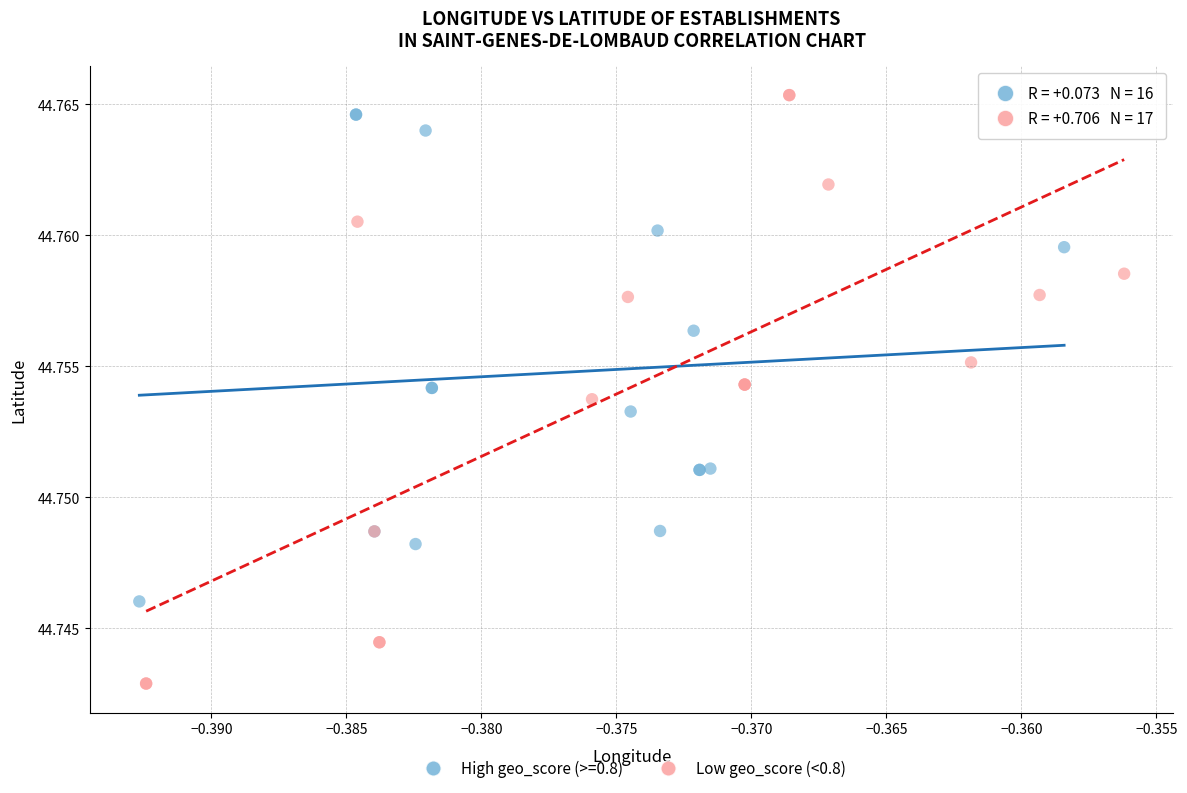

Which series has the largest Y range (max minus min)?

Low geo_score (<0.8)